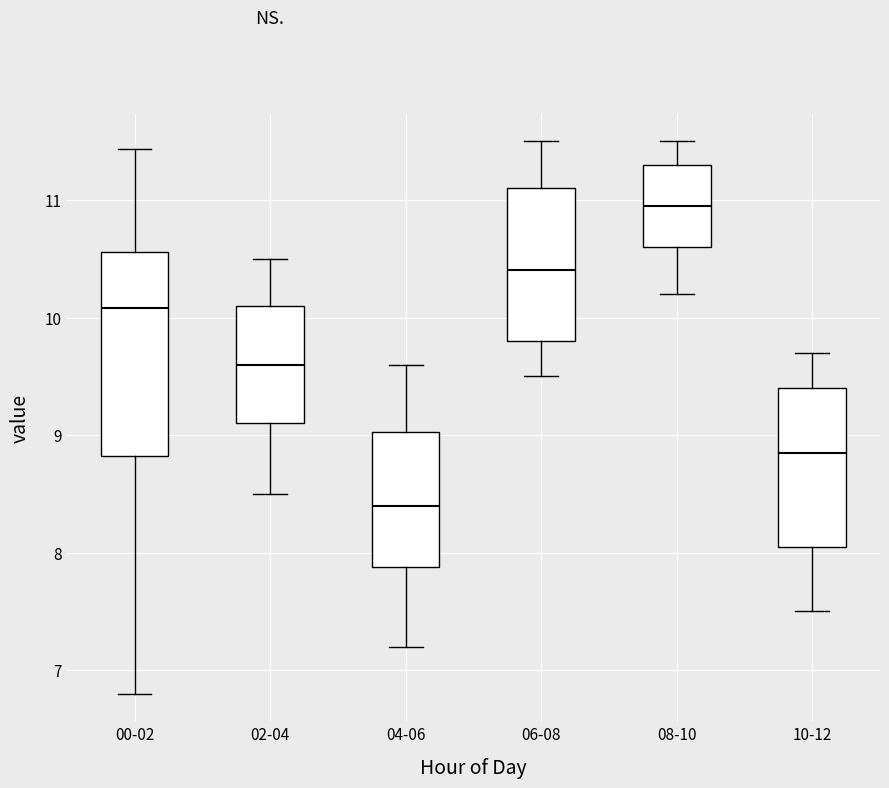

Reading left to right, transcribe this box plot: for each box, give where its median line is, the range the box spans, and where its two whiskers end, as read against the y-axis. The values are not printed on the chart, so give them approximately, as read against the axis.

00-02: median 10.1, box 8.8 to 10.6, whiskers 6.8 to 11.4
02-04: median 9.6, box 9.1 to 10.1, whiskers 8.5 to 10.5
04-06: median 8.4, box 7.9 to 9.0, whiskers 7.2 to 9.6
06-08: median 10.4, box 9.8 to 11.1, whiskers 9.5 to 11.5
08-10: median 11.0, box 10.6 to 11.3, whiskers 10.2 to 11.5
10-12: median 8.9, box 8.1 to 9.4, whiskers 7.5 to 9.7